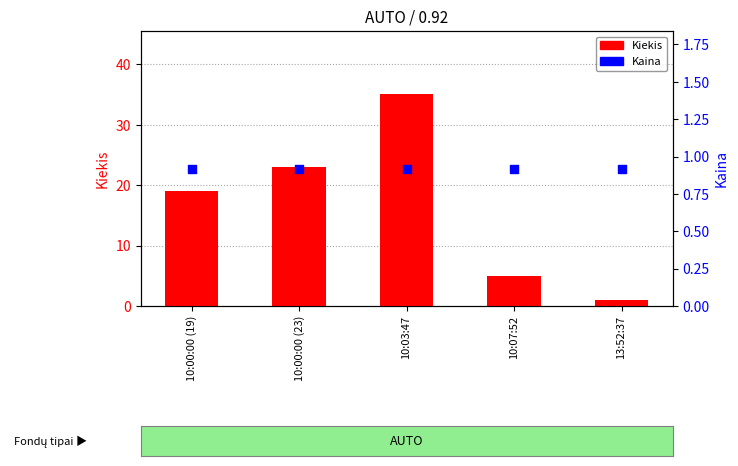

Is the value of Kiekis at 13:52:37 greater than the value of Kaina at 10:00:00 (19)?

Yes